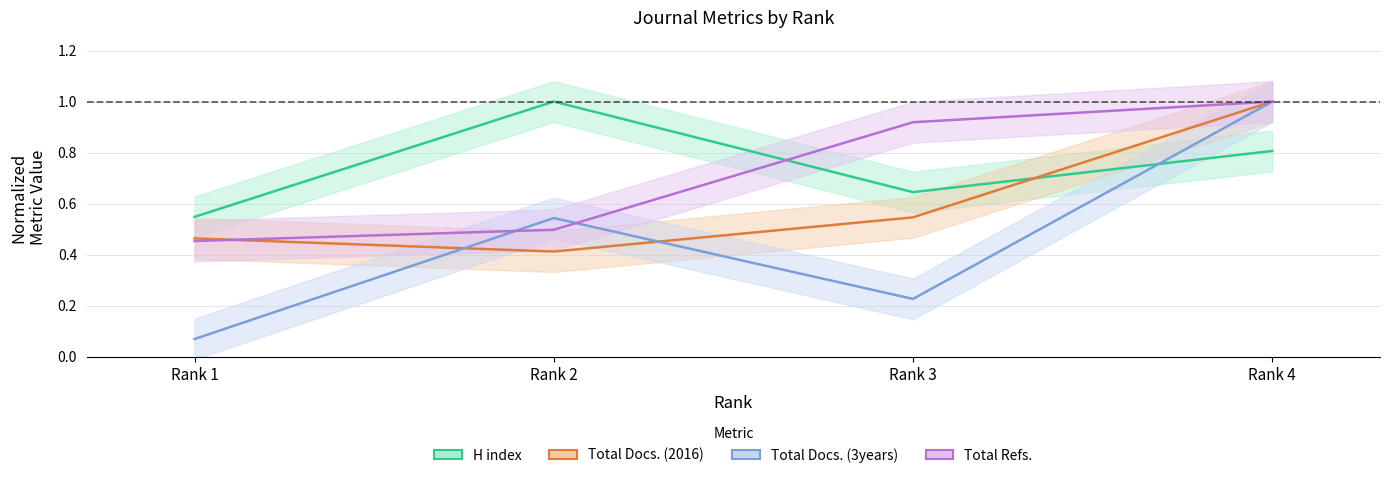

Which category has the highest value in the Total Docs. (3years) series?

Rank 4